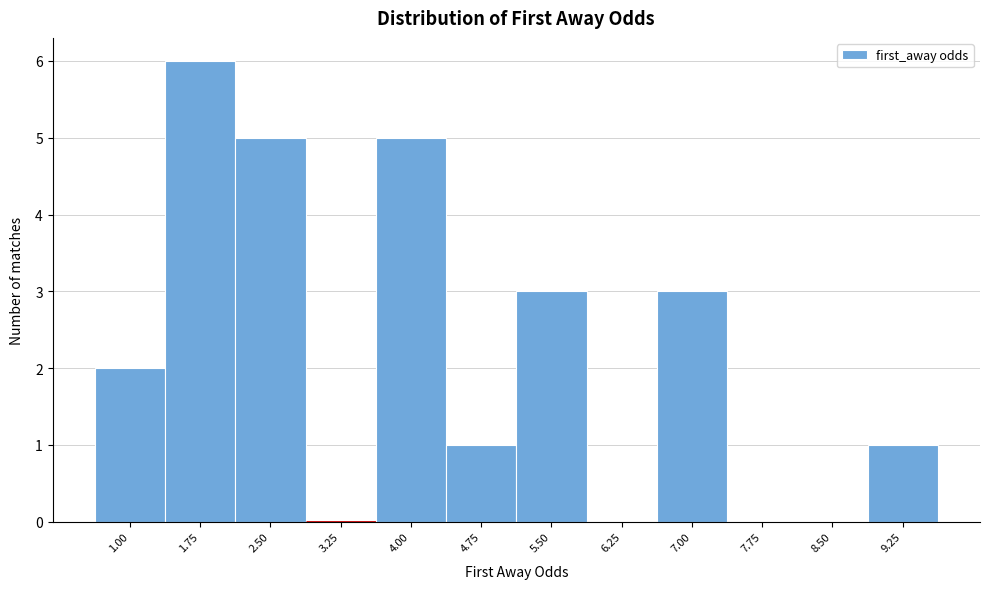

Reading right to left, what are all the values shown in this chart?

9.25=1	8.50=0	7.75=0	7.00=3	6.25=0	5.50=3	4.75=1	4.00=5	3.25=0	2.50=5	1.75=6	1.00=2